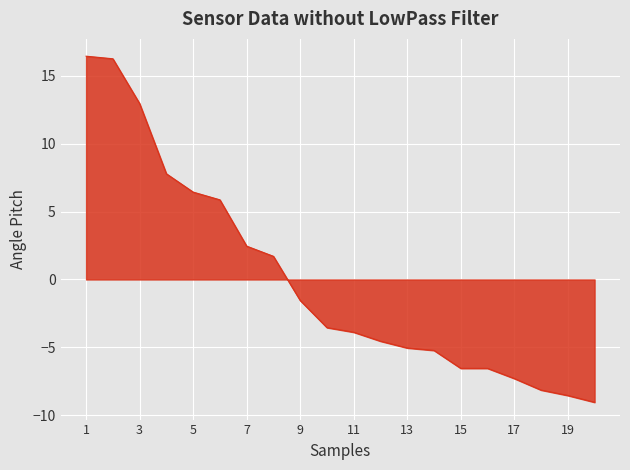

What is the minimum value shown in the chart?

-9.0